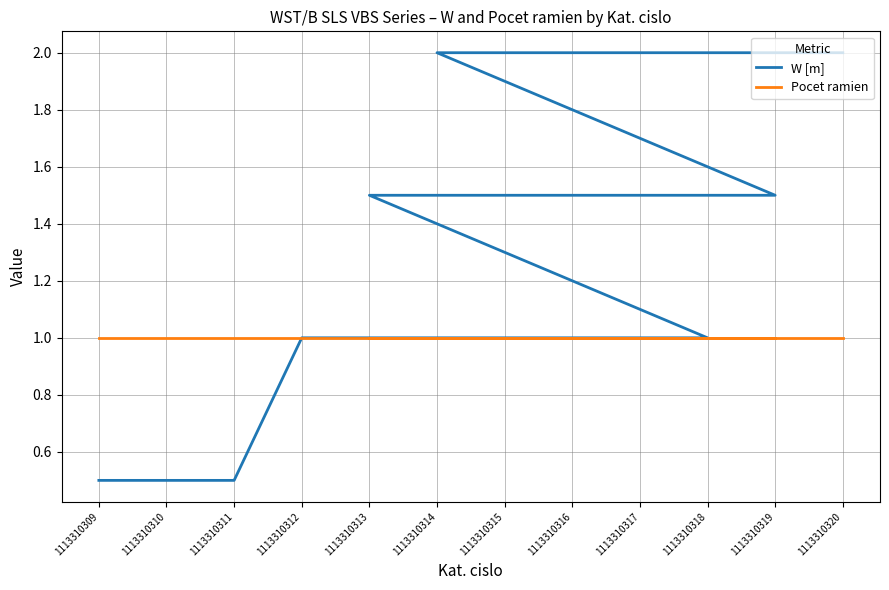

What is the average value of the W [m] series?

1.2